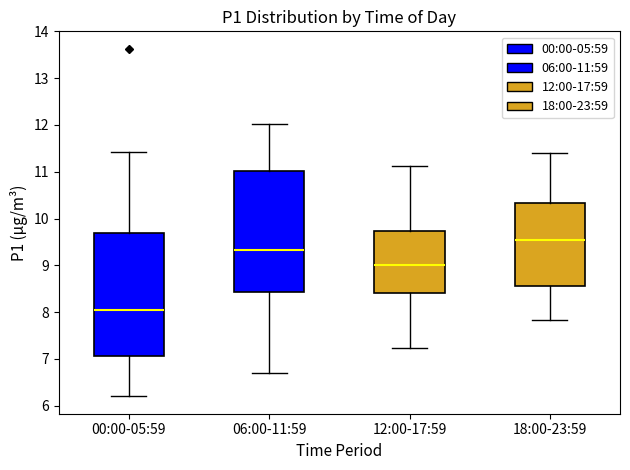

Where is the lower edge of the box for 18:00-23:59 on the y-axis? The values are not printed on the chart, so give them approximately, as read against the axis.

8.6